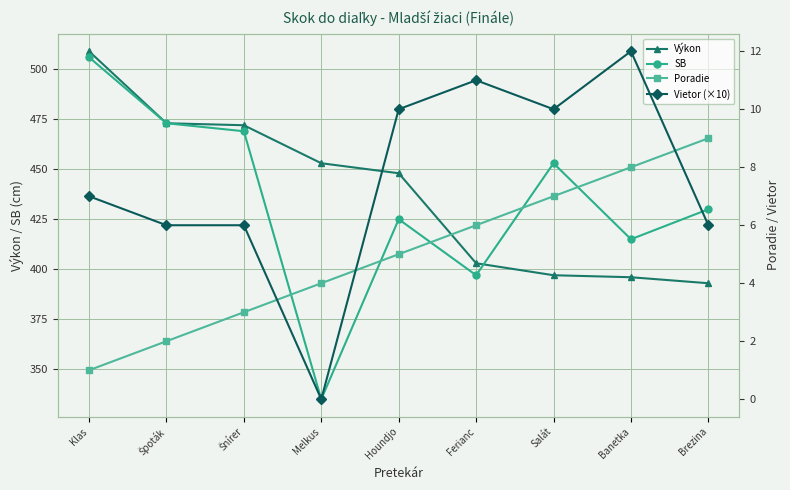

What is the label of the 4th point from the right?

Ferianc